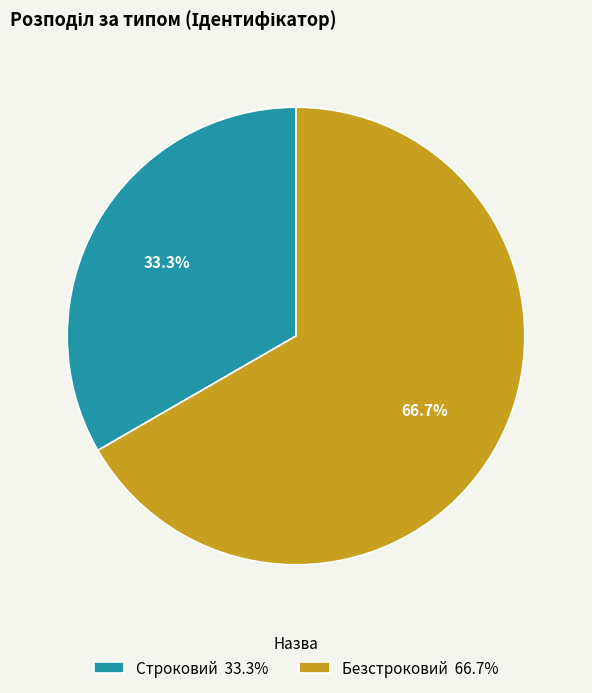

To the nearest percent, what is the difference between the Строковий and Безстроковий slice percentages?

33%